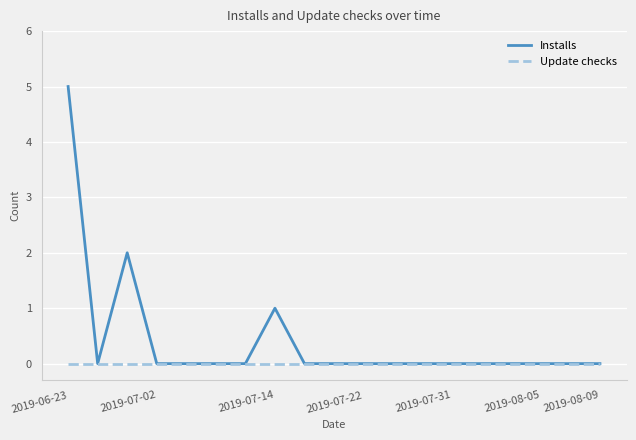

List the series in order of their overall mean, highest first.

Installs, Update checks